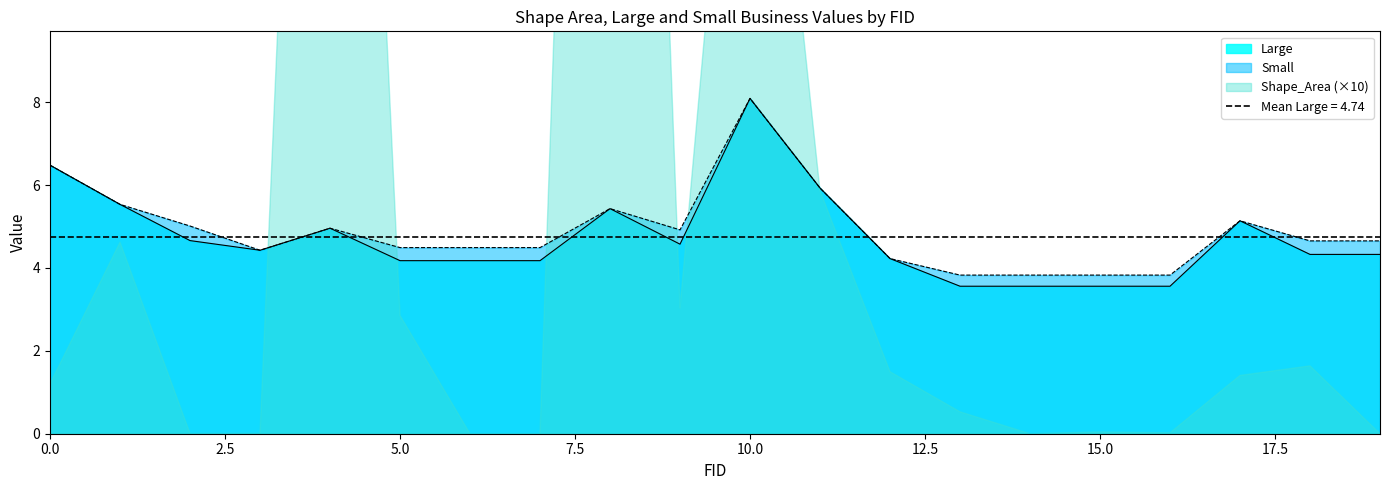

How many lines are shown in the chart?

2